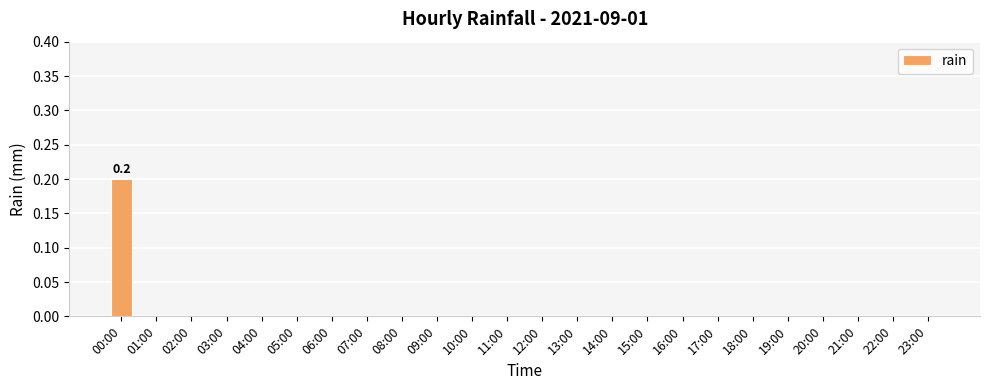

Is it true that the value at 02:00 is -0.1?

False